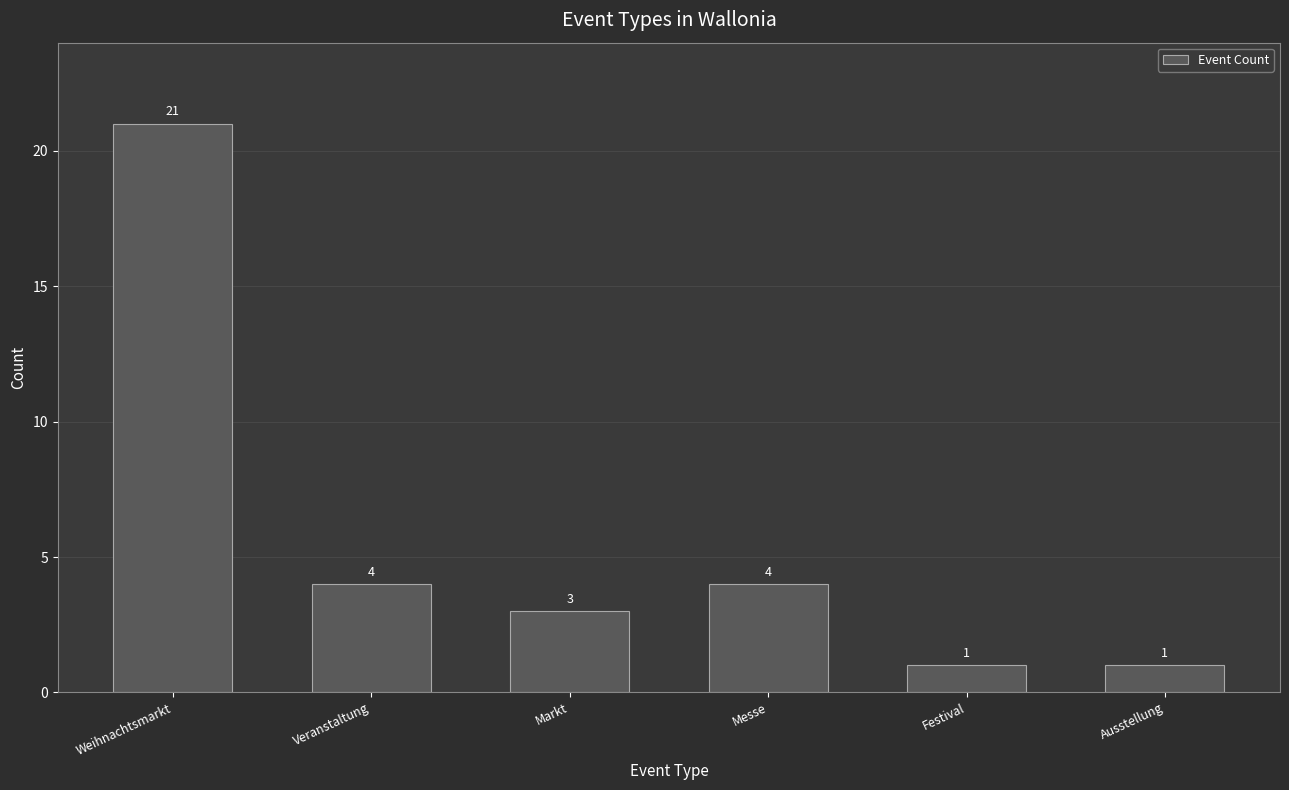

Does the chart contain any negative values?

No